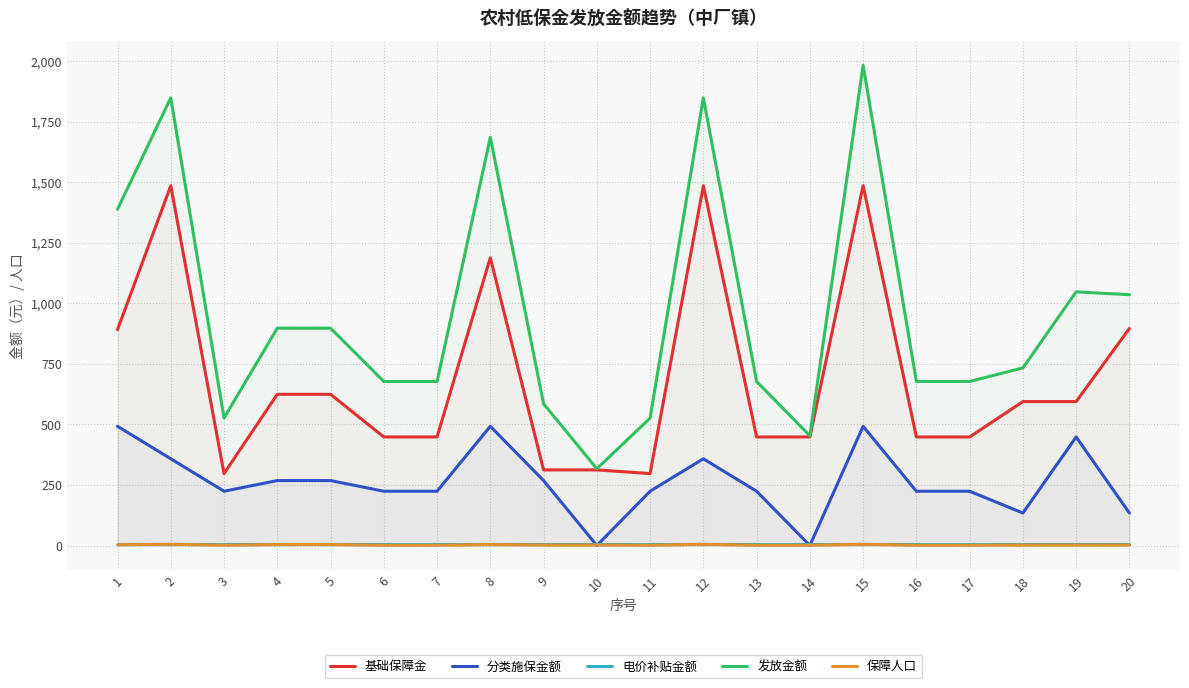

How many lines are shown in the chart?

5